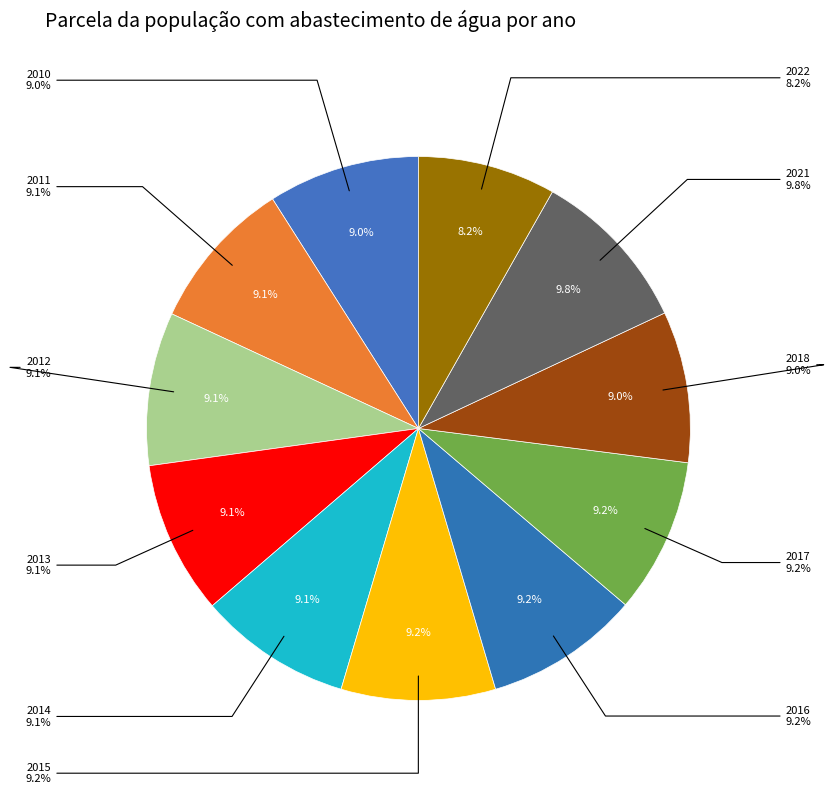

To the nearest percent, what is the average slice percentage?

9%